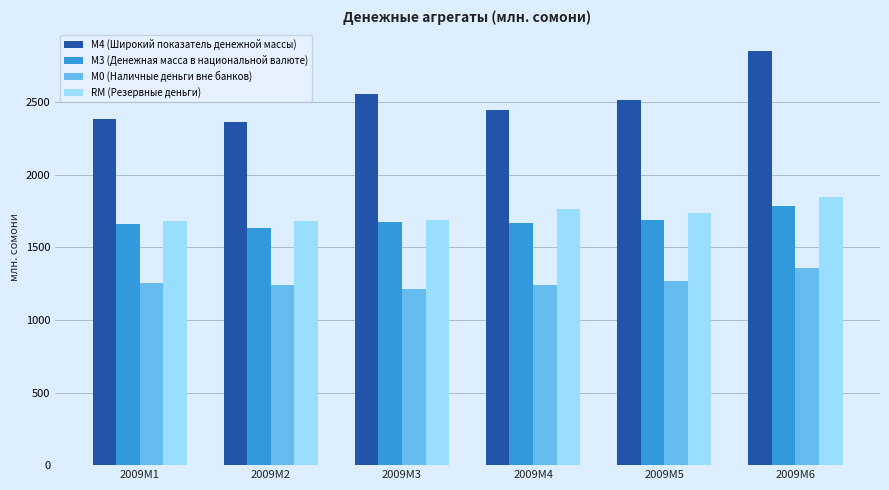

At which label does М4 (Широкий показатель денежной массы) first exceed 2516?

2009M3